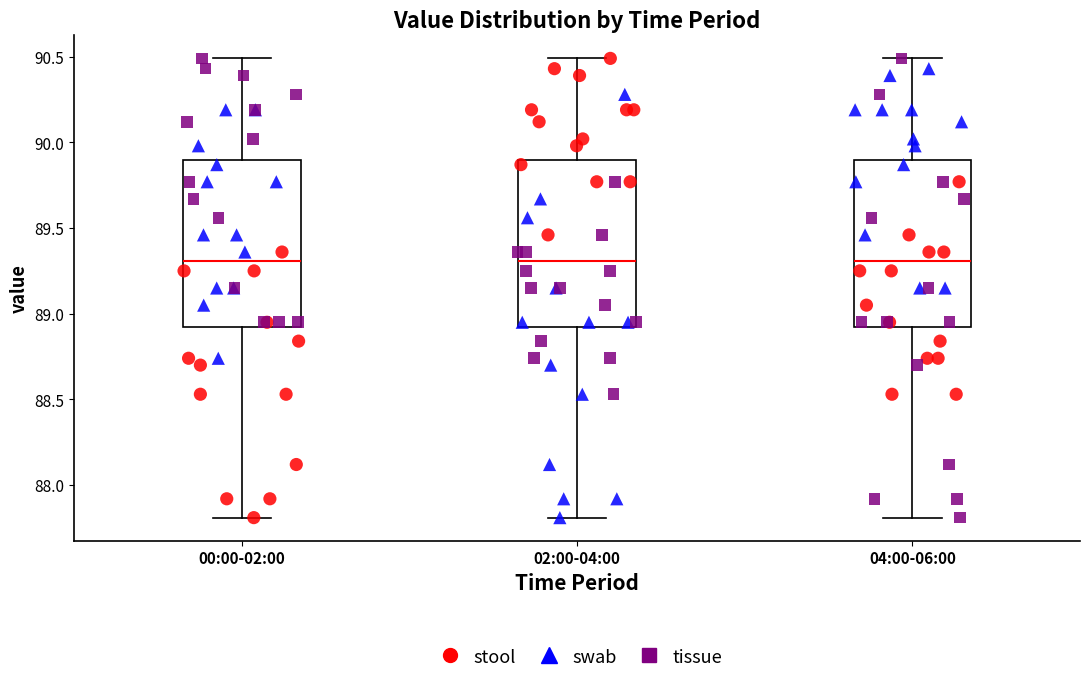

Reading left to right, read every box against the y-axis: the position of its median line, the range the box covers, and the ends of its whiskers. The values are not printed on the chart, so give them approximately, as read against the axis.

00:00-02:00: median 89.3, box 88.9 to 89.9, whiskers 87.8 to 90.5
02:00-04:00: median 89.3, box 88.9 to 89.9, whiskers 87.8 to 90.5
04:00-06:00: median 89.3, box 88.9 to 89.9, whiskers 87.8 to 90.5